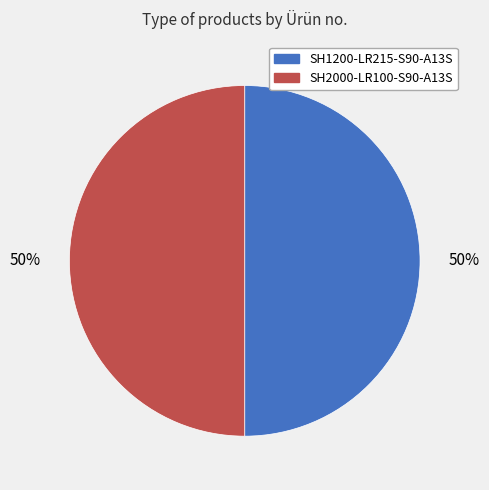

The SH1200-LR215-S90-A13S slice represents 61% of the pie. True or false?

False